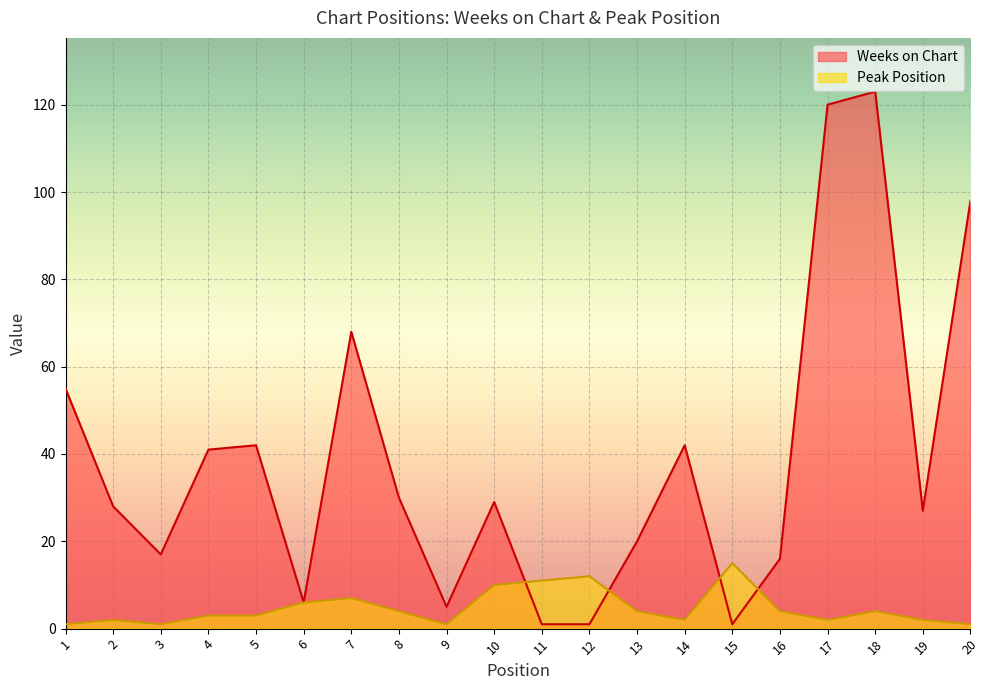

What is the value of the Peak Position point at the 1st from the left?

1